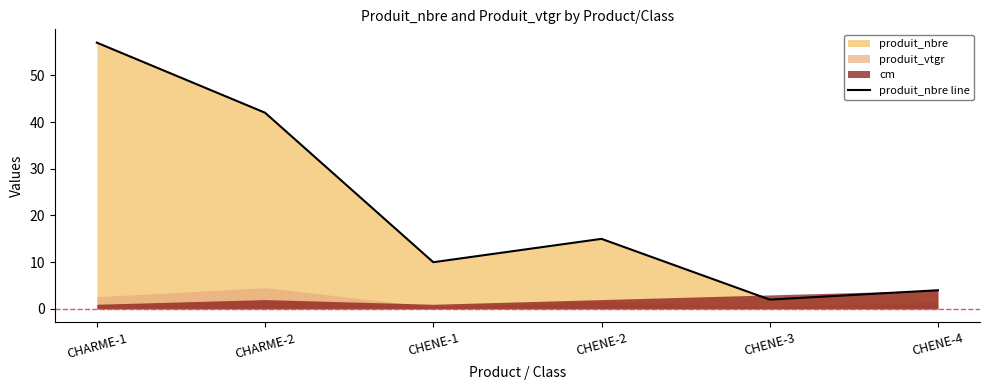

What is the greatest value displayed?

57